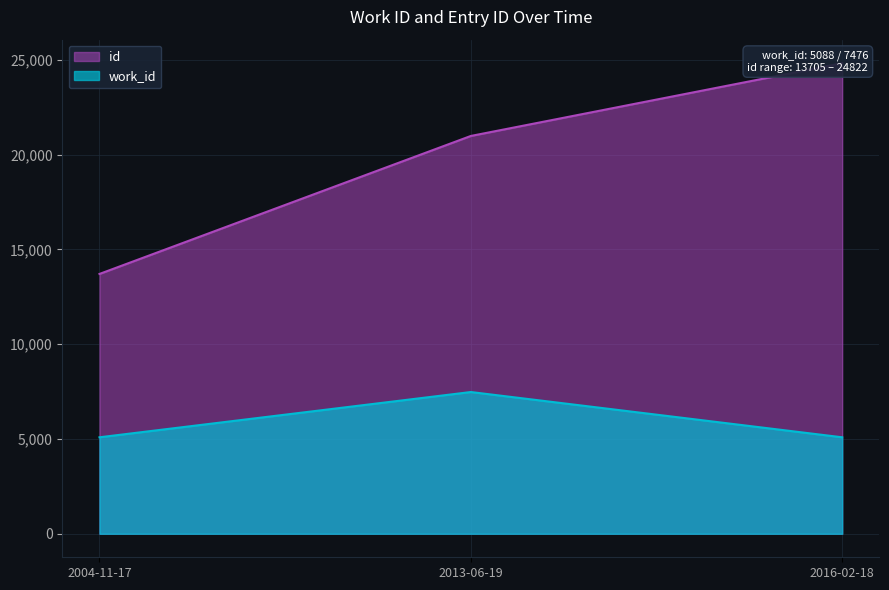

Between 2004-11-17 and 2013-06-19, which series saw the biggest shift?

id